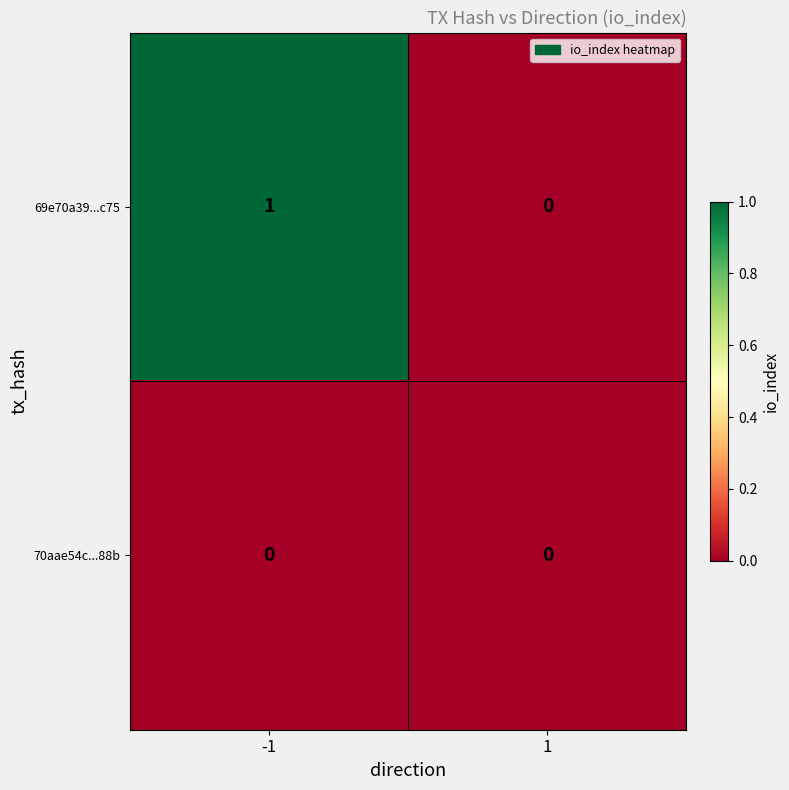

At -1, list the series in order from largest to smallest.

69e70a39...c75, 70aae54c...88b